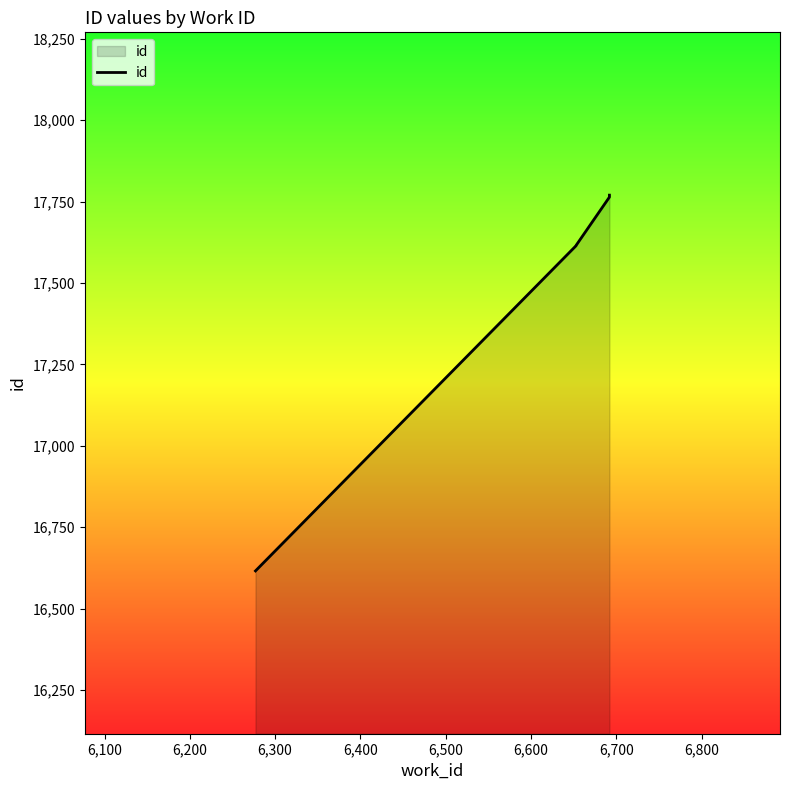

What is the ratio of the value at 6,600 to the value at 6,300?

1.0